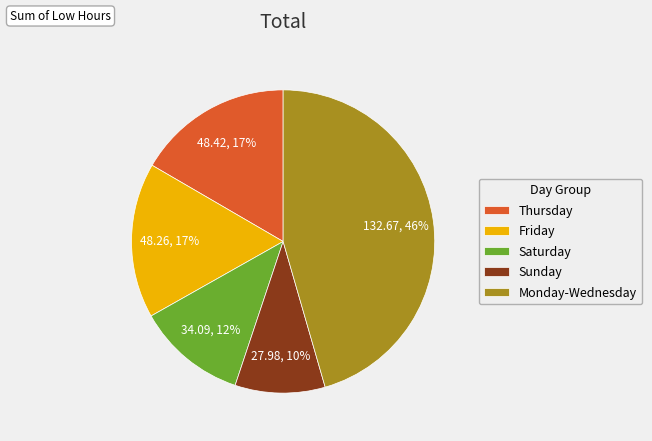

True or false: Sunday accounts for 24% of the total.

False